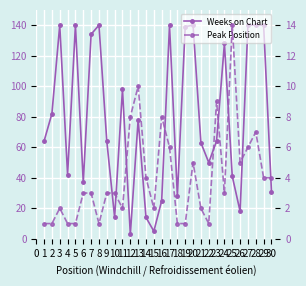

In Peak Position, how many points are higher than both neighbors (excluding endpoints)?

7